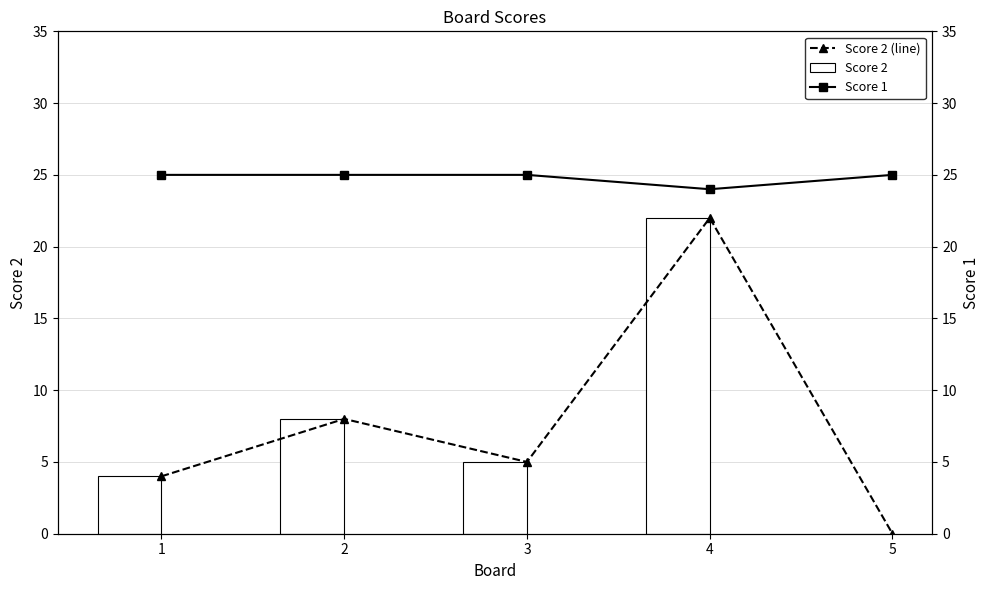

Which label corresponds to the smallest value in the chart?

5